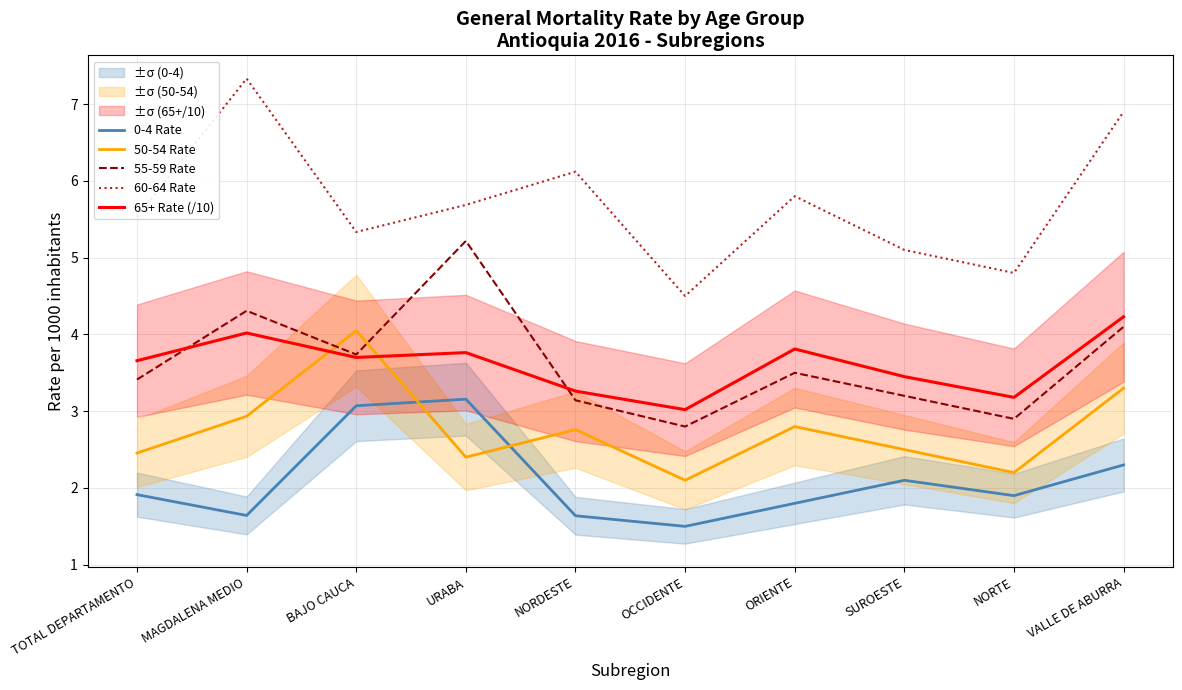

The 60-64 Rate series shows 4.5 at VALLE DE ABURRA. True or false?

False